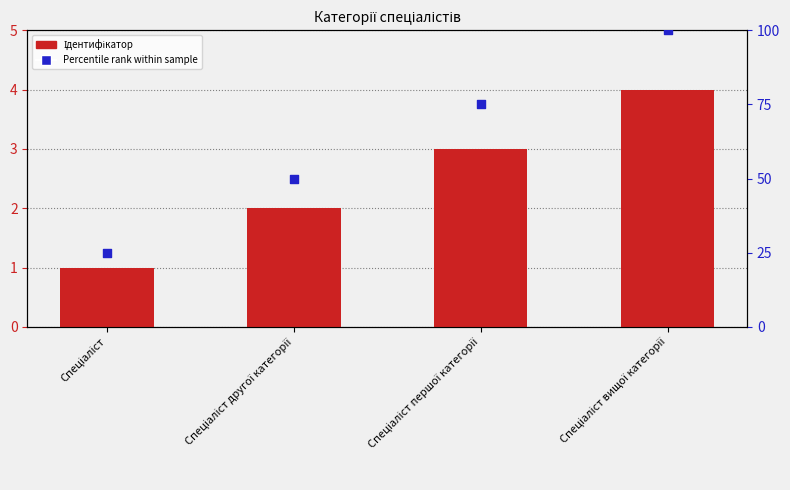

At which category is the sum across all series the highest?

Спеціаліст вищої категорії